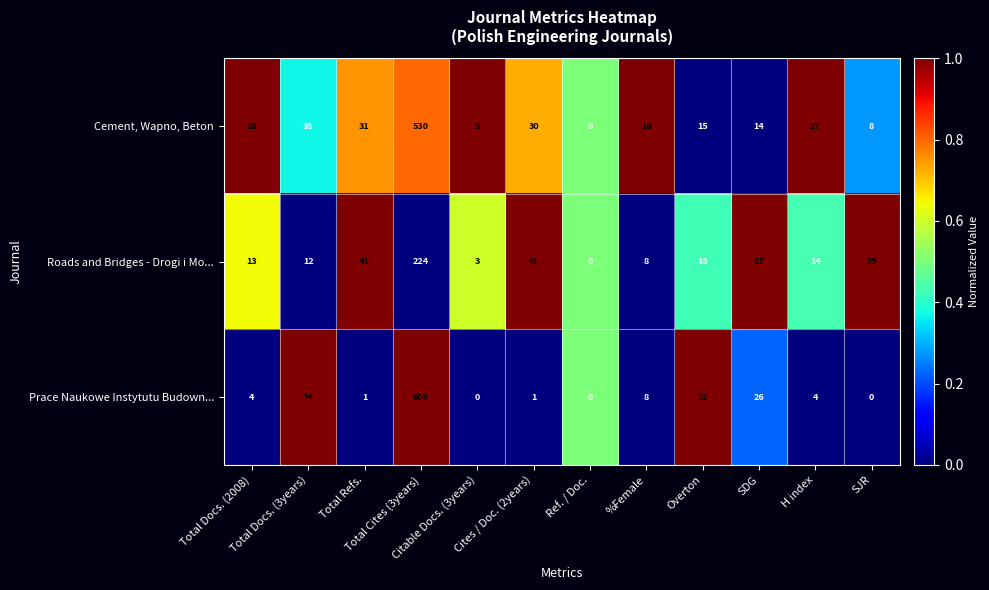

Which series has the largest range (max minus min)?

Prace Naukowe Instytutu Budown...